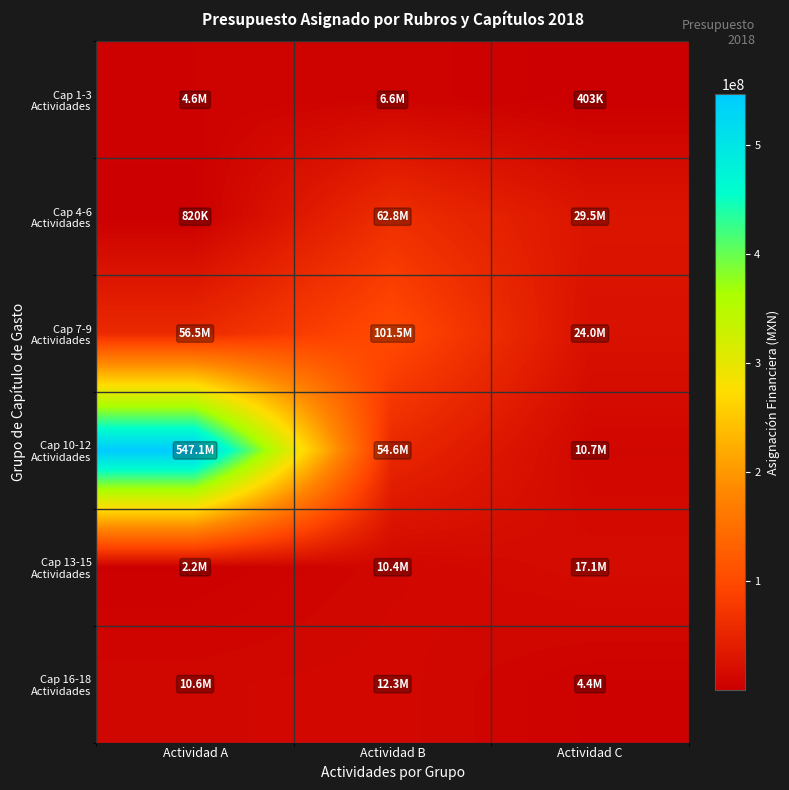

What is the spread (max minus min) of values at Actividad C?

29137420